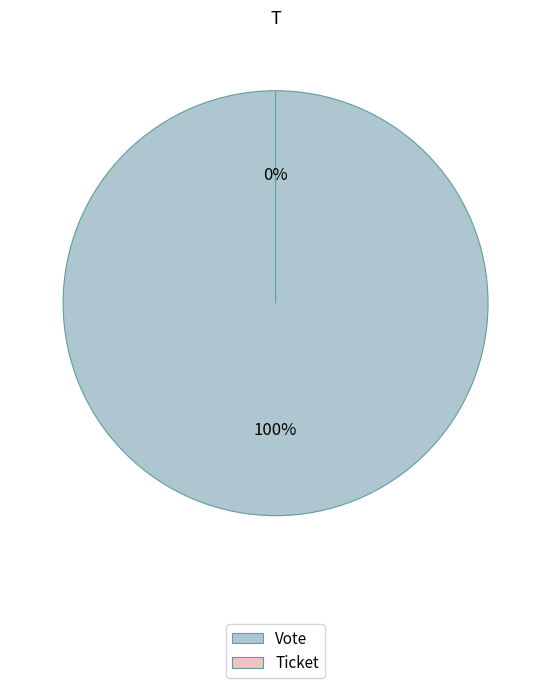

Does any single category account for the majority?

Yes